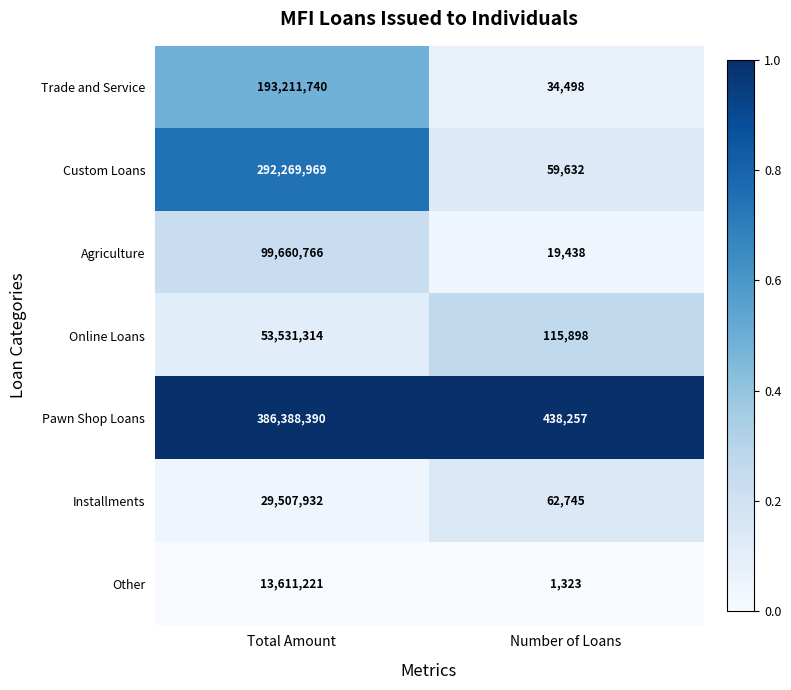

Which series has the largest total across all categories?

Pawn Shop Loans